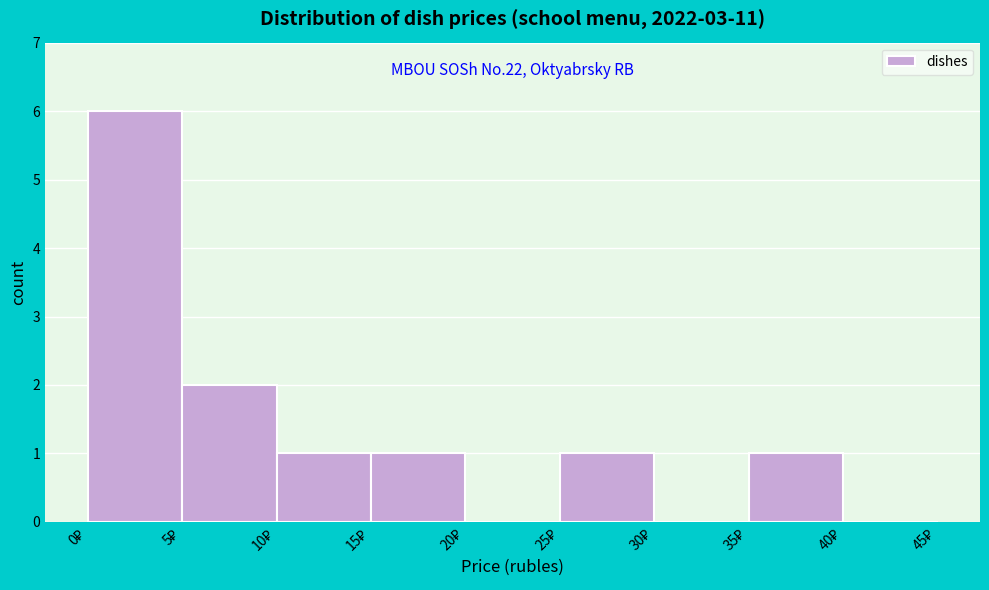

Over which range of the x-axis is the bar tallest?

0 to 5